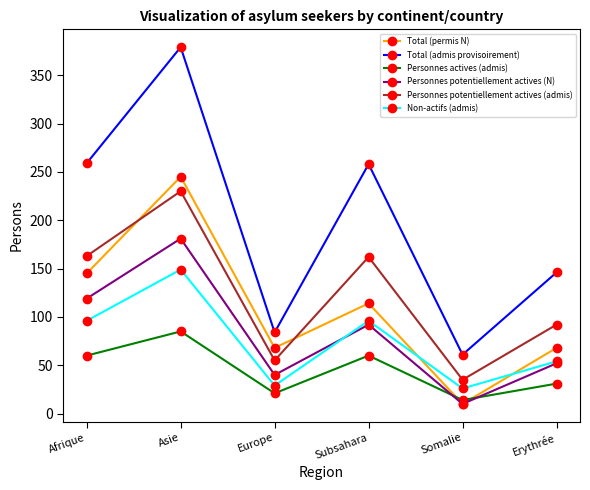

Between Asie and Subsahara, which series saw the biggest shift?

Total (permis N)